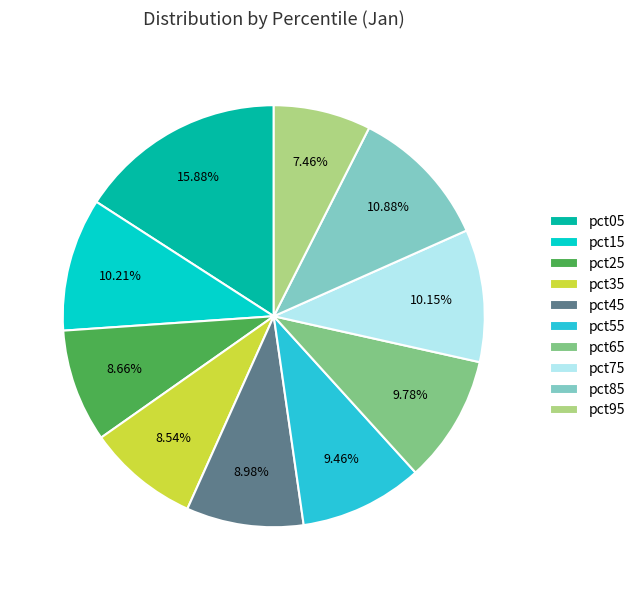

What is the smallest slice in the pie chart?

pct95